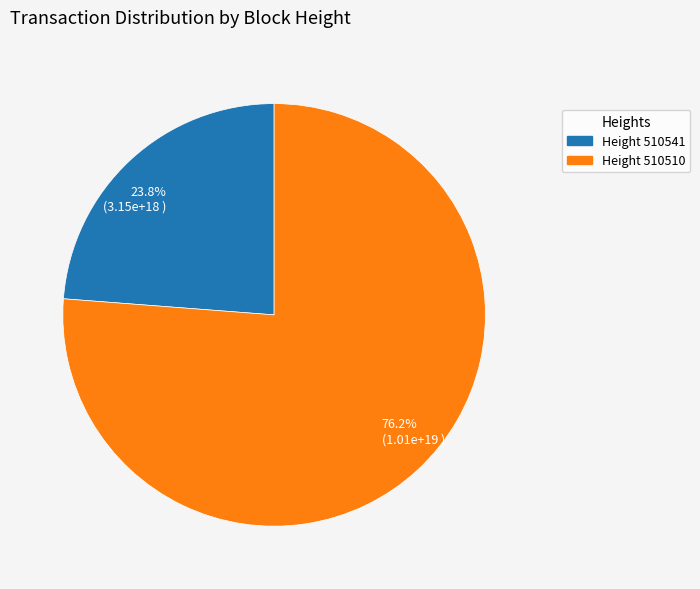

Which category has the smallest portion of the pie?

Height 510541